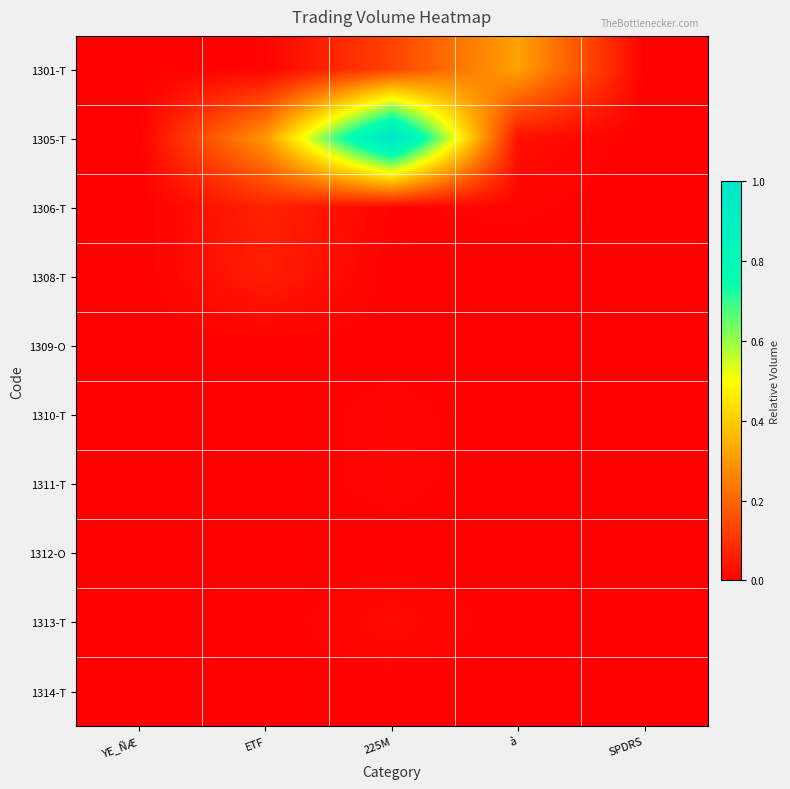

Reading left to right, transcribe all the data shown in this chart.

1301-T: YE_ÑÆ=0.0	ETF=0.0	225M=0.1	à=0.3	SPDRS=0.0
1305-T: YE_ÑÆ=0.0	ETF=0.3	225M=1.0	à=0.0	SPDRS=0.0
1306-T: YE_ÑÆ=0.0	ETF=0.1	225M=0.0	à=0.0	SPDRS=0.0
1308-T: YE_ÑÆ=0.0	ETF=0.1	225M=0.0	à=0.0	SPDRS=0.0
1309-O: YE_ÑÆ=0.0	ETF=0.0	225M=0.0	à=0.0	SPDRS=0.0
1310-T: YE_ÑÆ=0.0	ETF=0.0	225M=0.0	à=0.0	SPDRS=0.0
1311-T: YE_ÑÆ=0.0	ETF=0.0	225M=0.0	à=0.0	SPDRS=0.0
1312-O: YE_ÑÆ=0.0	ETF=0.0	225M=0.0	à=0.0	SPDRS=0.0
1313-T: YE_ÑÆ=0.0	ETF=0.0	225M=0.0	à=0.0	SPDRS=0.0
1314-T: YE_ÑÆ=0.0	ETF=0.0	225M=0.0	à=0.0	SPDRS=0.0